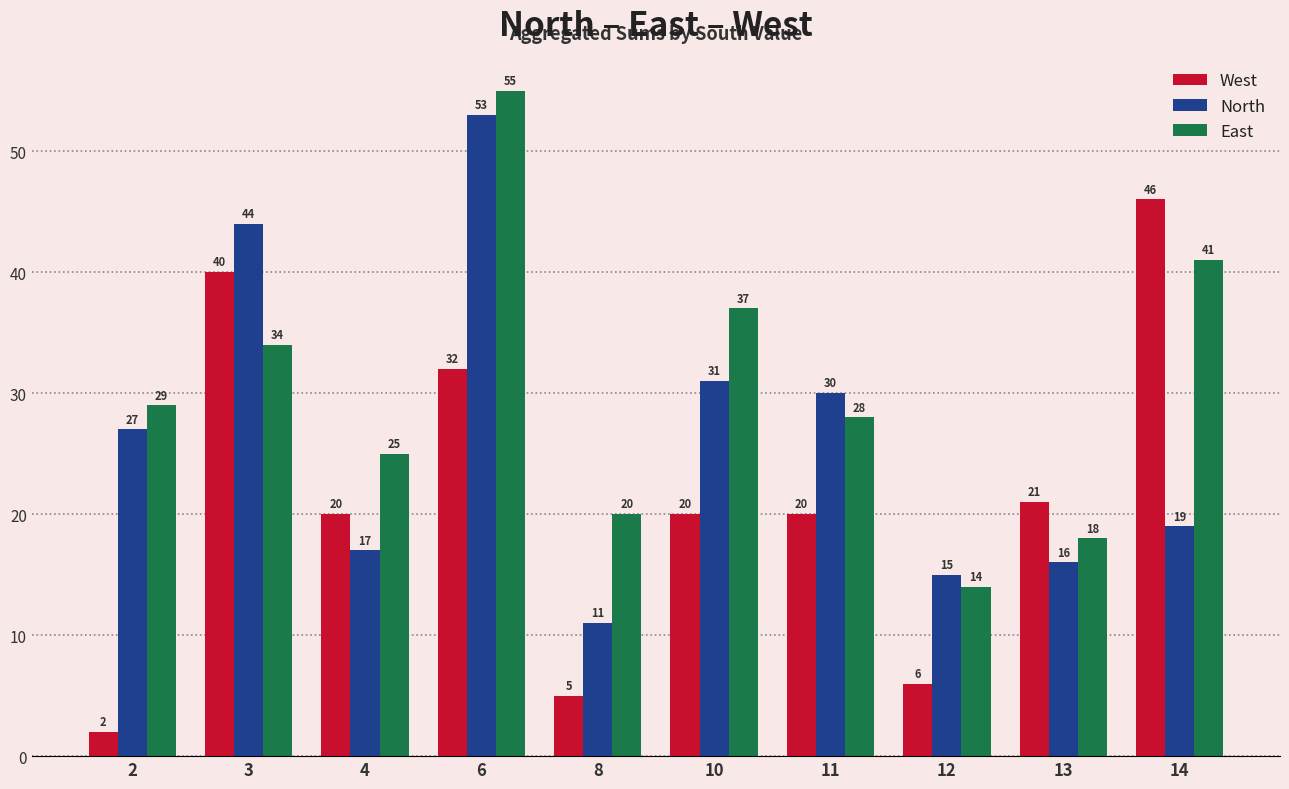

Does the chart contain stacked bars?

No